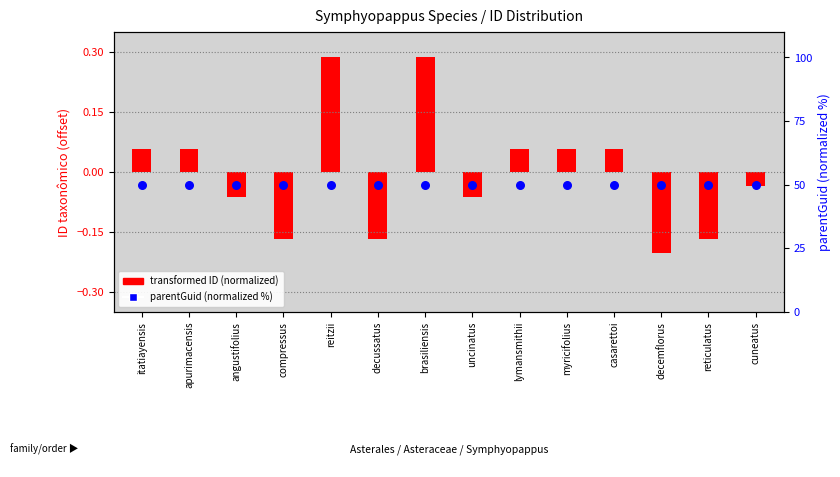

Is the value of parentGuid (normalized %) at lymansmithii greater than the value of transformed ID (normalized) at decemflorus?

Yes